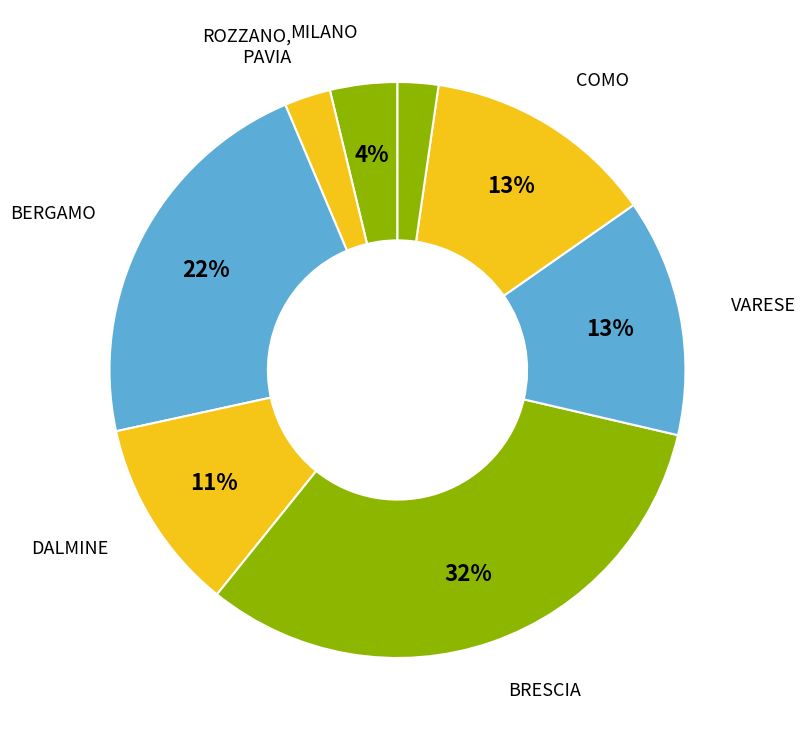

Count the number of slices in the pie.

8